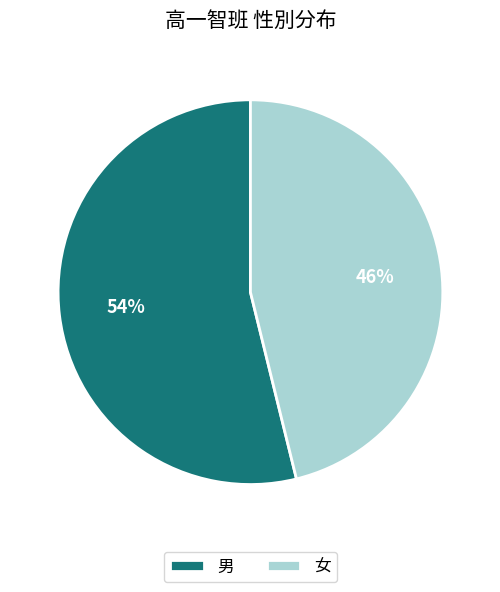

To the nearest percent, what is the combined percentage of 女 and 男?

100%